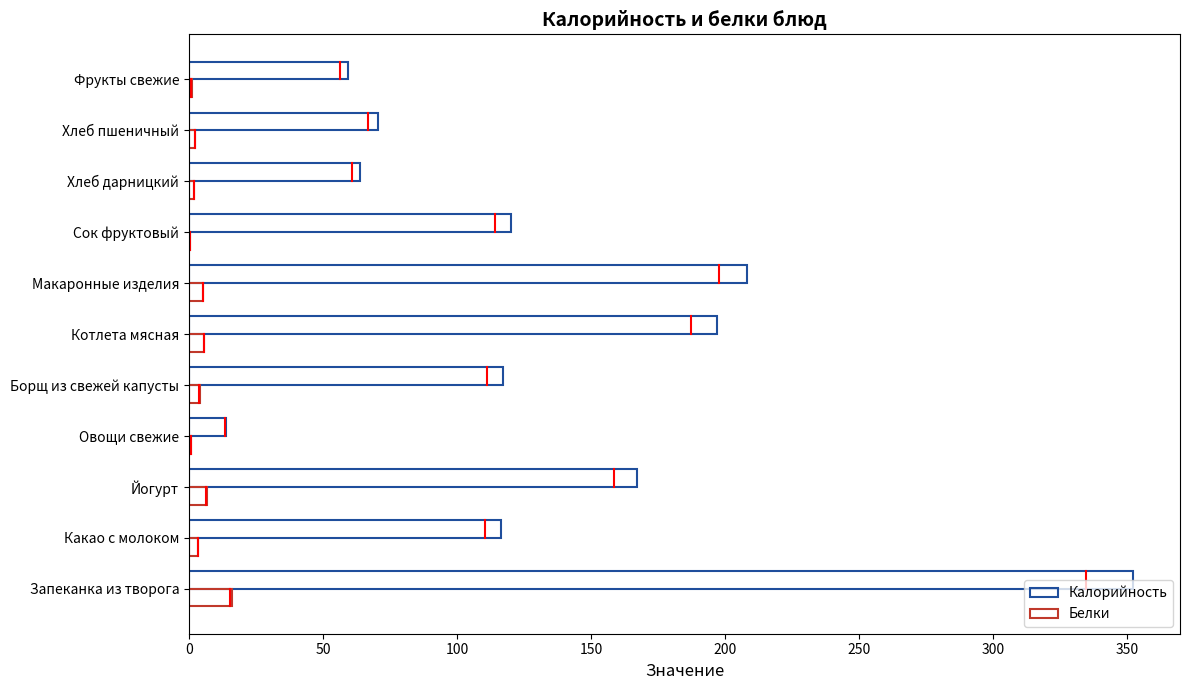

How many categories are shown in the chart?

11